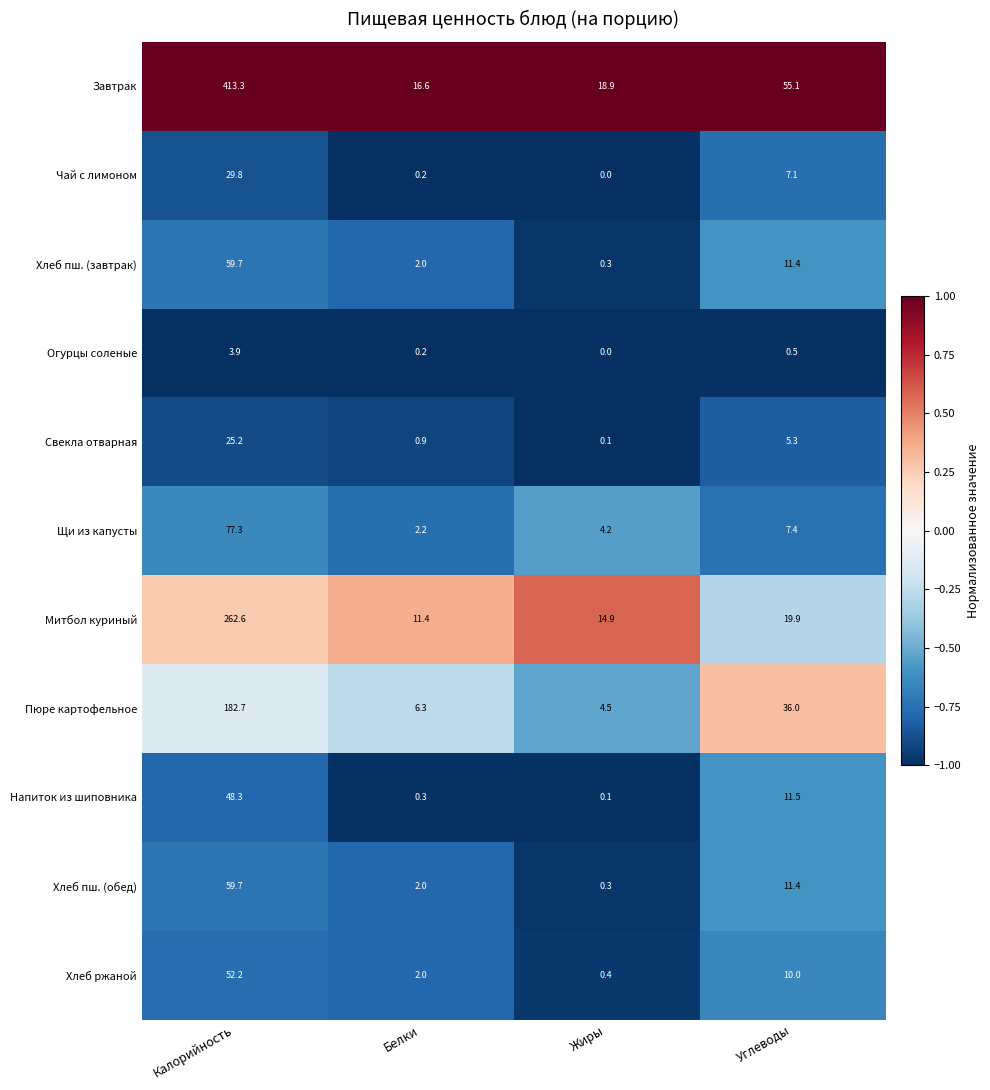

Which series has the widest spread of values?

Завтрак